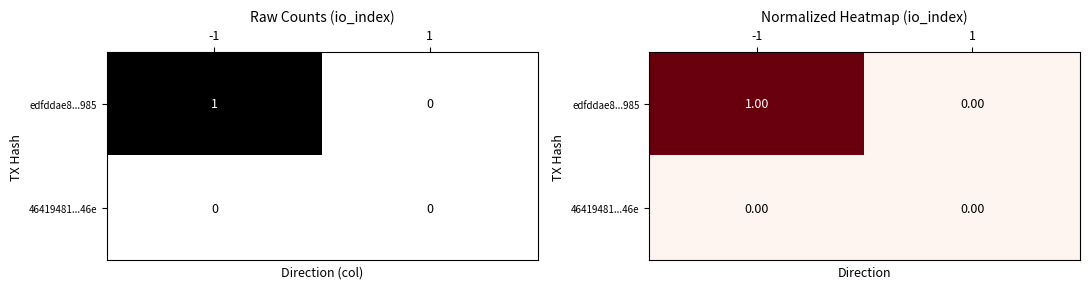

At how many categories does at least one series exceed 0?

1